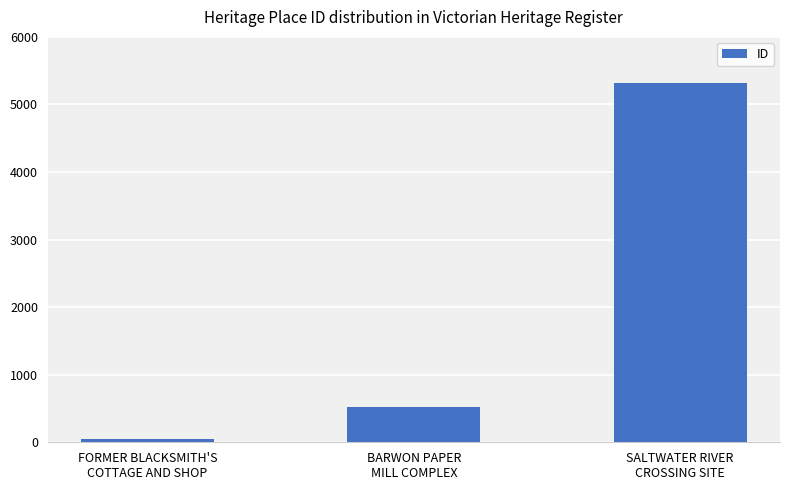

The value at FORMER BLACKSMITH'S
COTTAGE AND SHOP is 49. True or false?

True